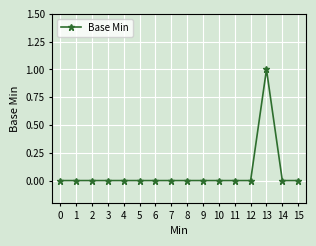

Which category has the highest value across all series?

13